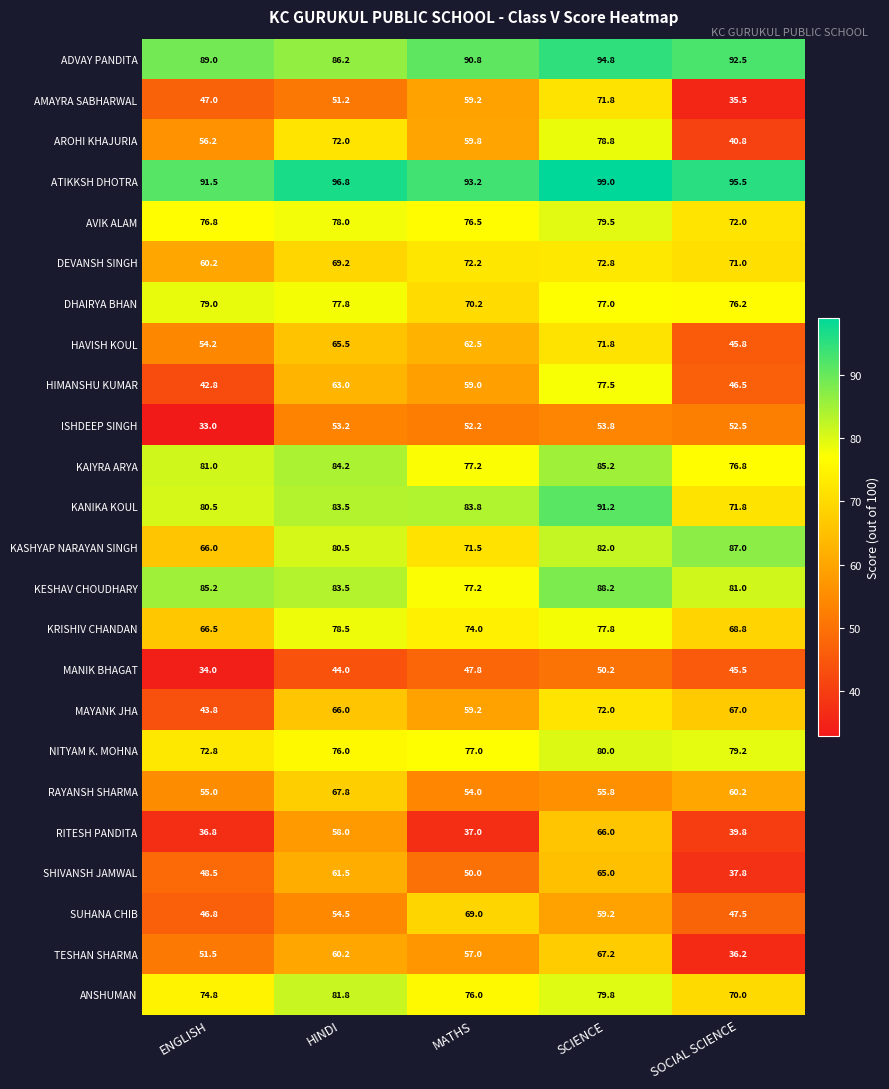

Which category has the lowest value across all series?

ENGLISH